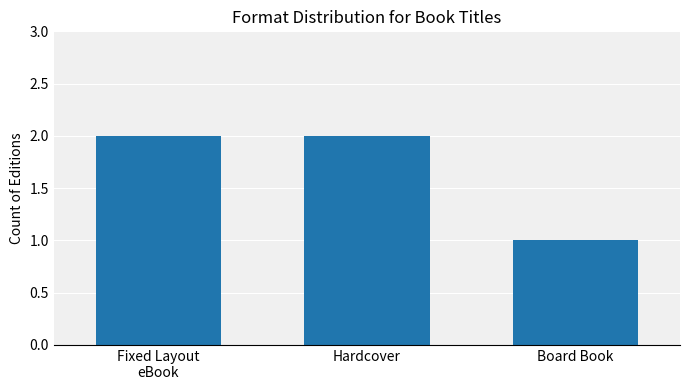

True or false: the data shows 1 at Hardcover.

False